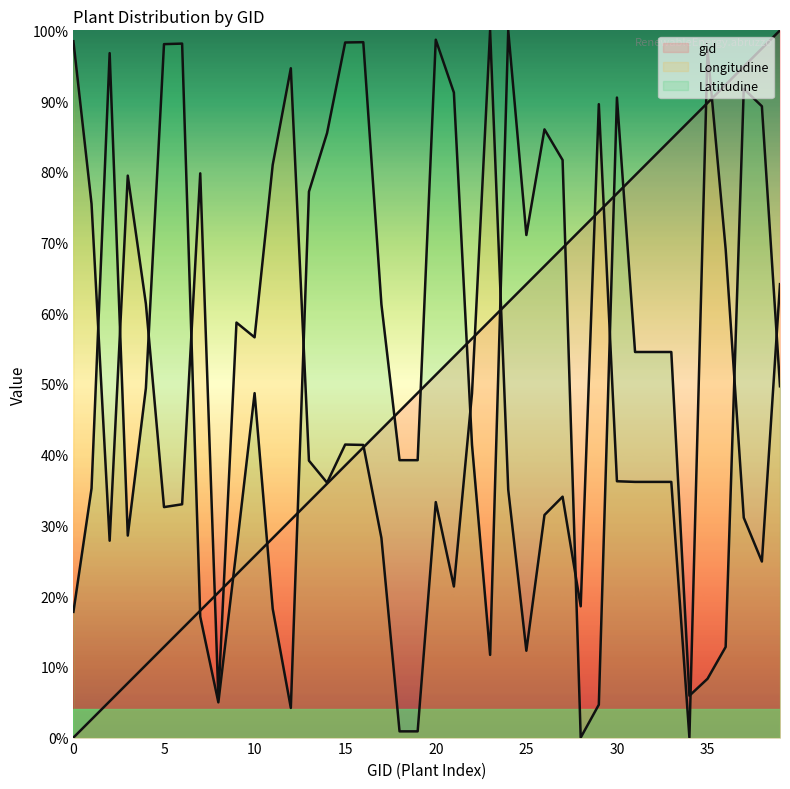

What are all the series names shown in the legend?

gid, Longitudine, Latitudine